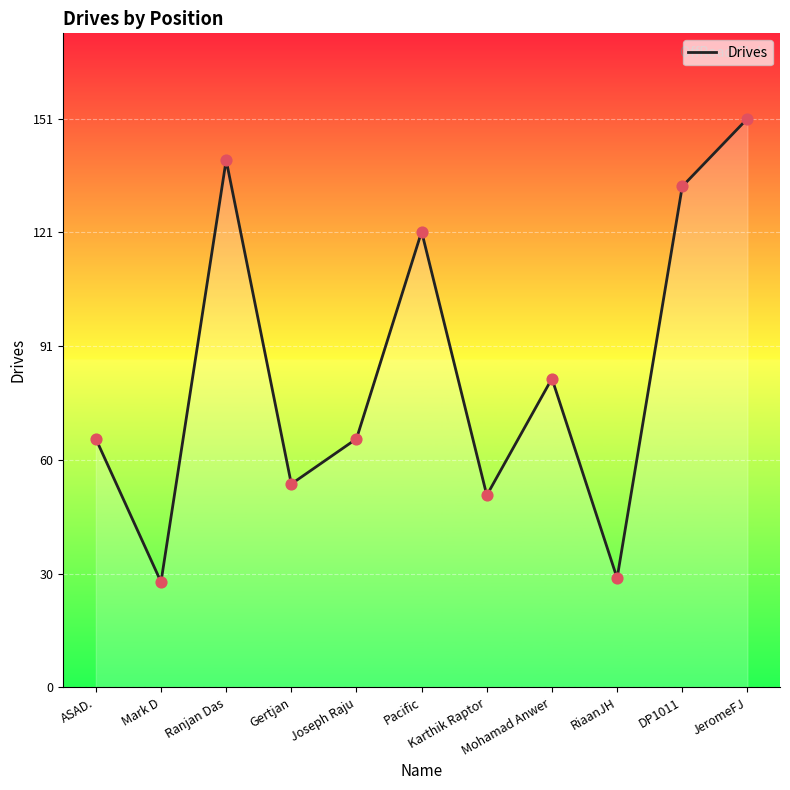

What is the ratio of the value at ASAD. to the value at Ranjan Das?

0.5